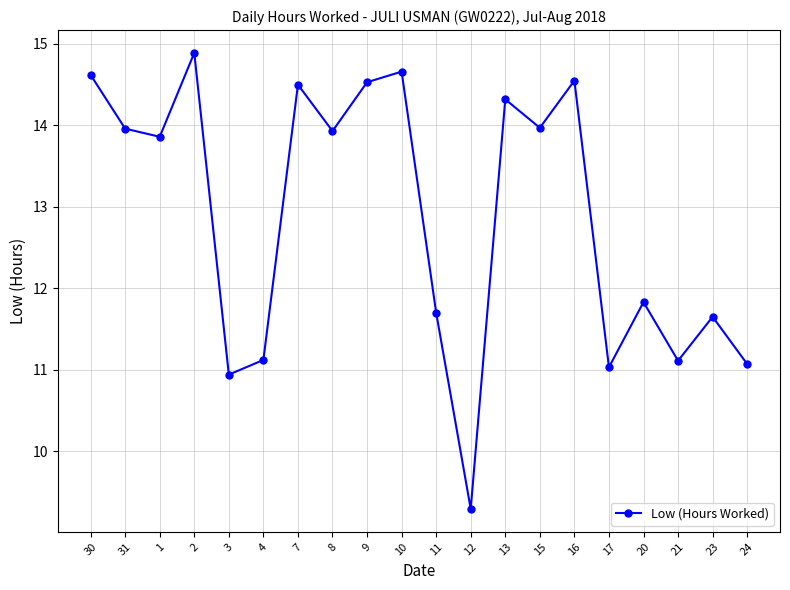

Count the number of values greater than 13.

11